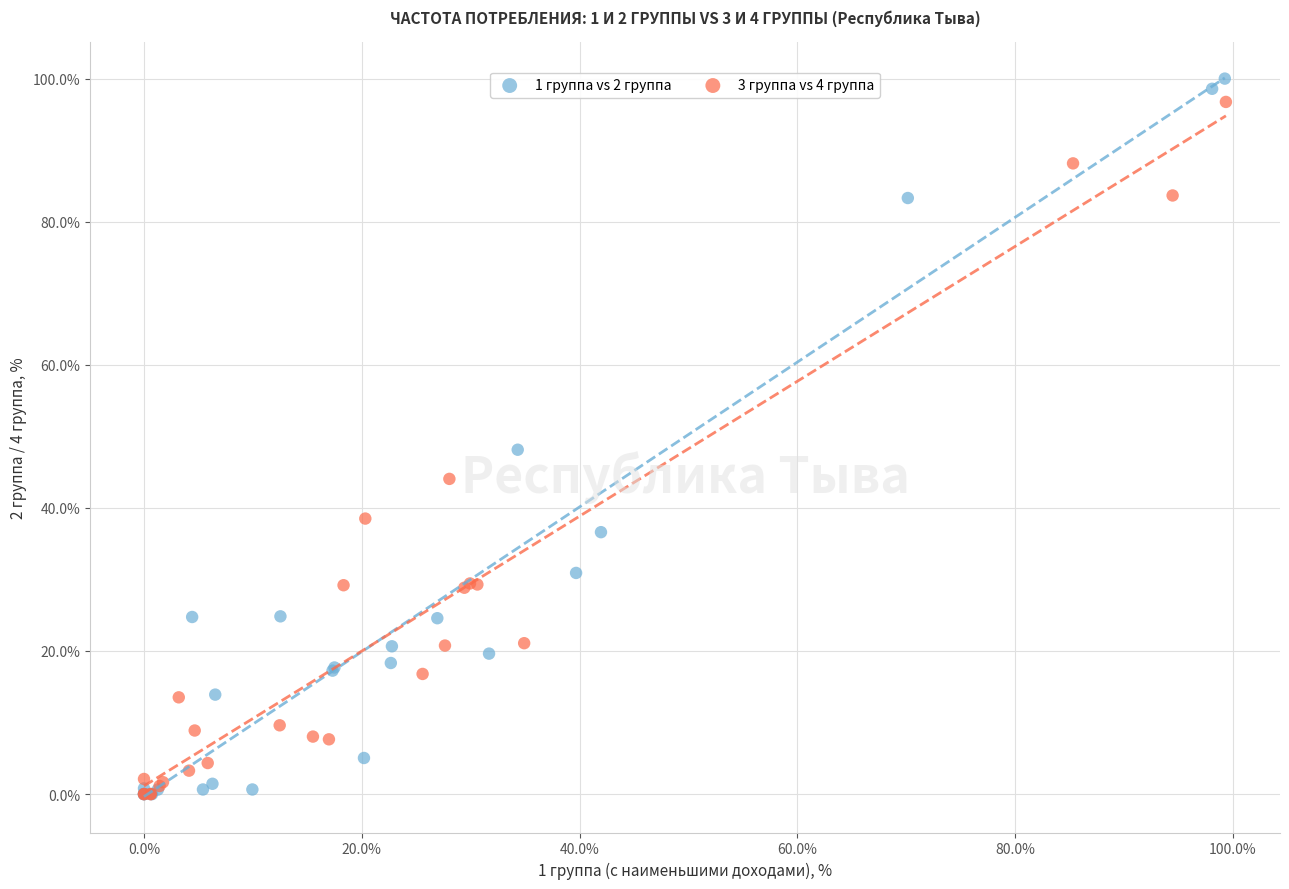

What are all the series names shown in the legend?

1 группа vs 2 группа, 3 группа vs 4 группа